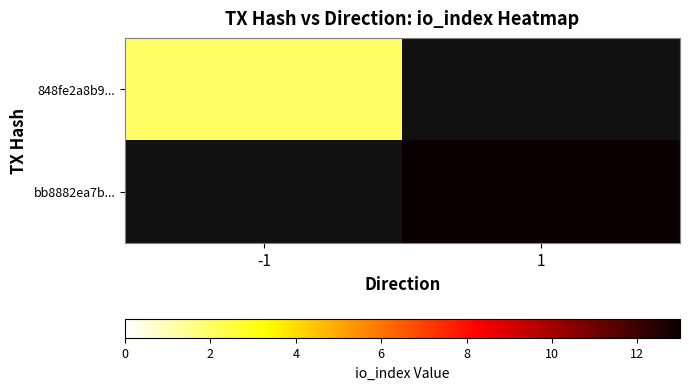

Rank the series by their maximum value, from lowest to highest.

848fe2a8b9..., bb8882ea7b...